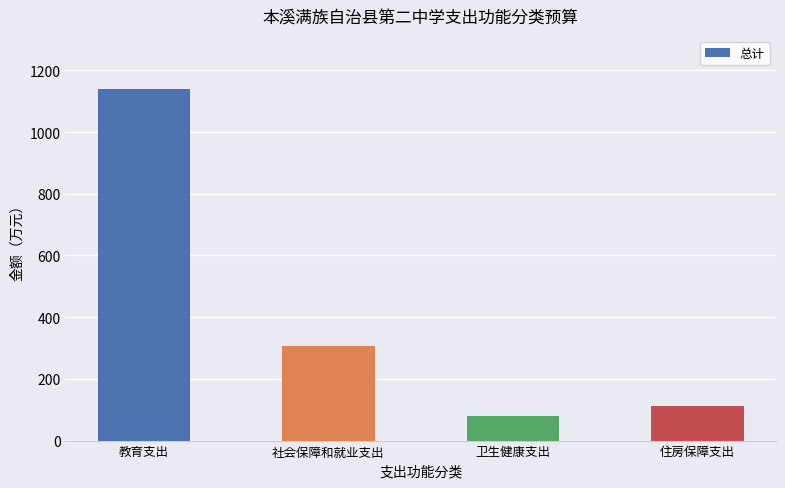

How many bars are there in total?

4